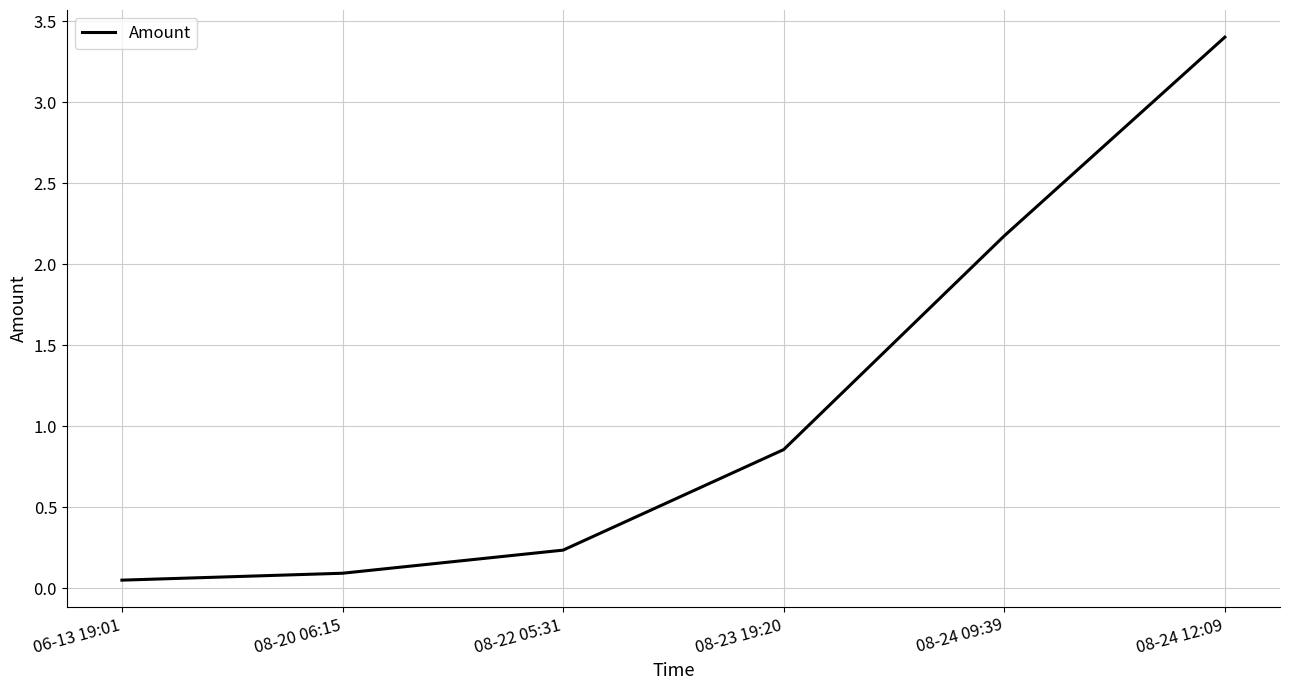

The value at 08-23 19:20 is 0.5. True or false?

False